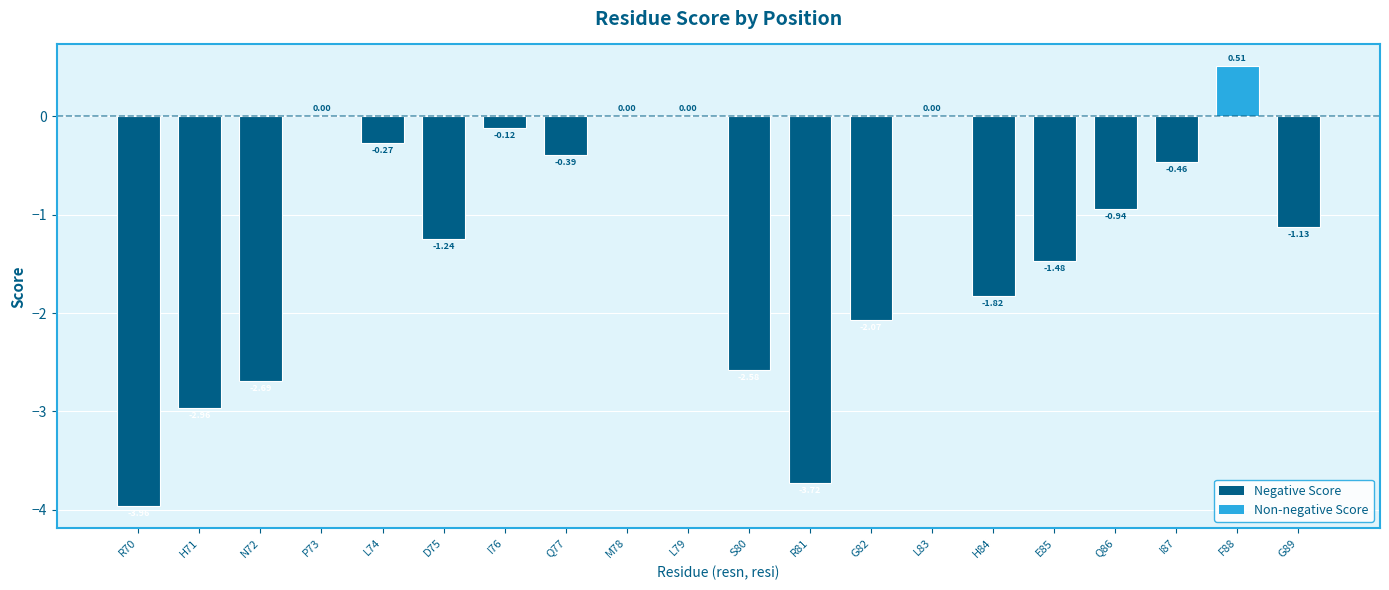

What is the sum of all values?

-25.3